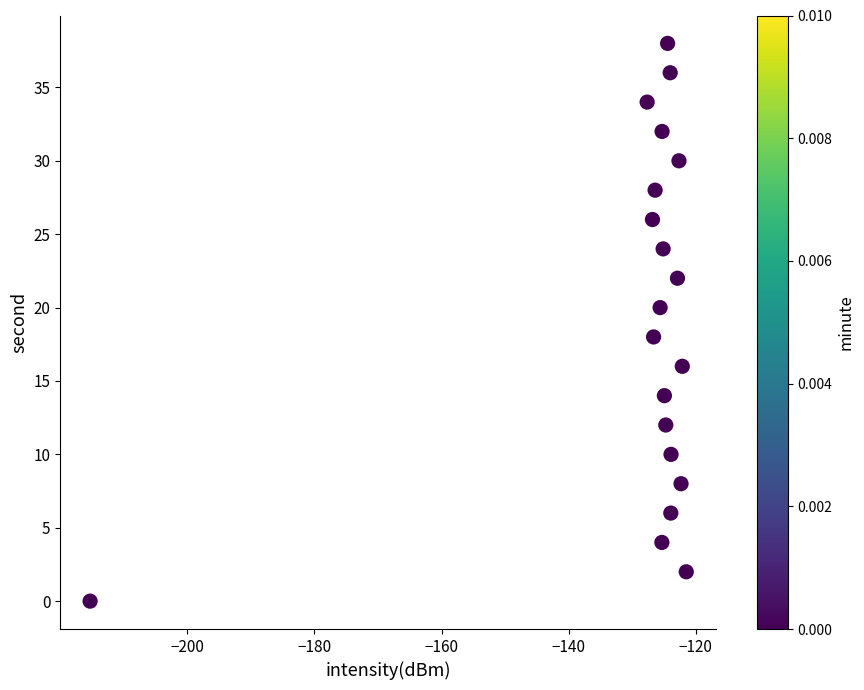

How many data points are displayed?

20